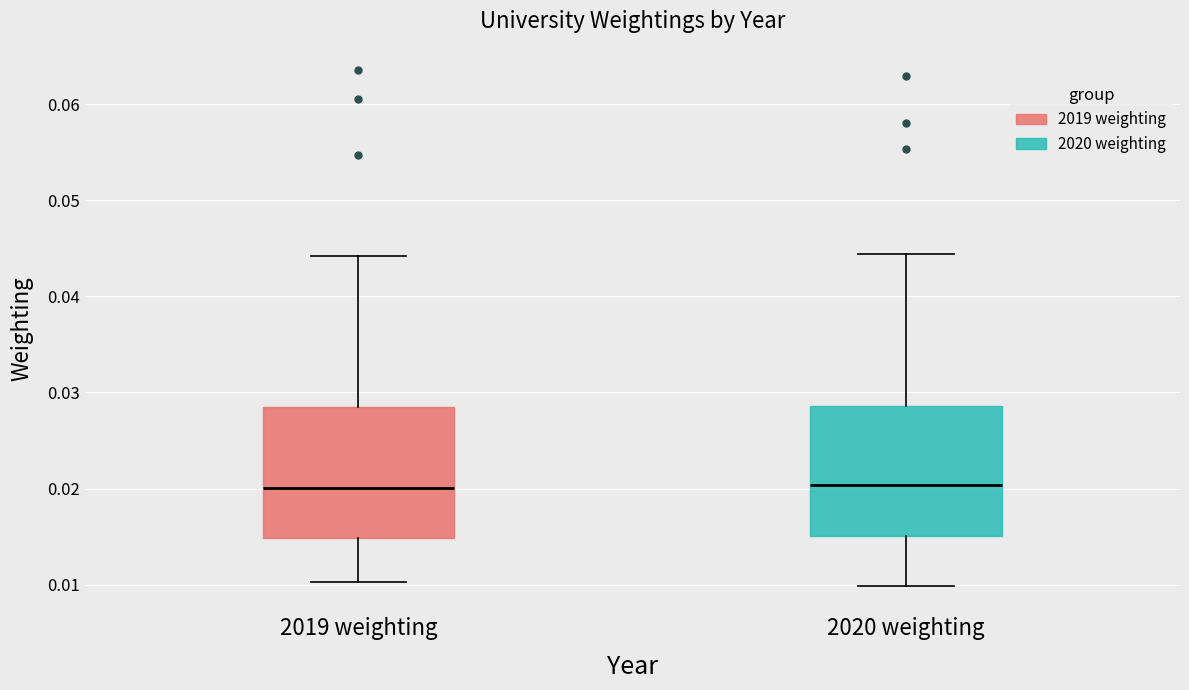

Reading left to right, transcribe this box plot: for each box, give where its median line is, the range the box spans, and where its two whiskers end, as read against the y-axis. The values are not printed on the chart, so give them approximately, as read against the axis.

2019 weighting: median 0.020, box 0.015 to 0.028, whiskers 0.010 to 0.044
2020 weighting: median 0.020, box 0.015 to 0.029, whiskers 0.010 to 0.044